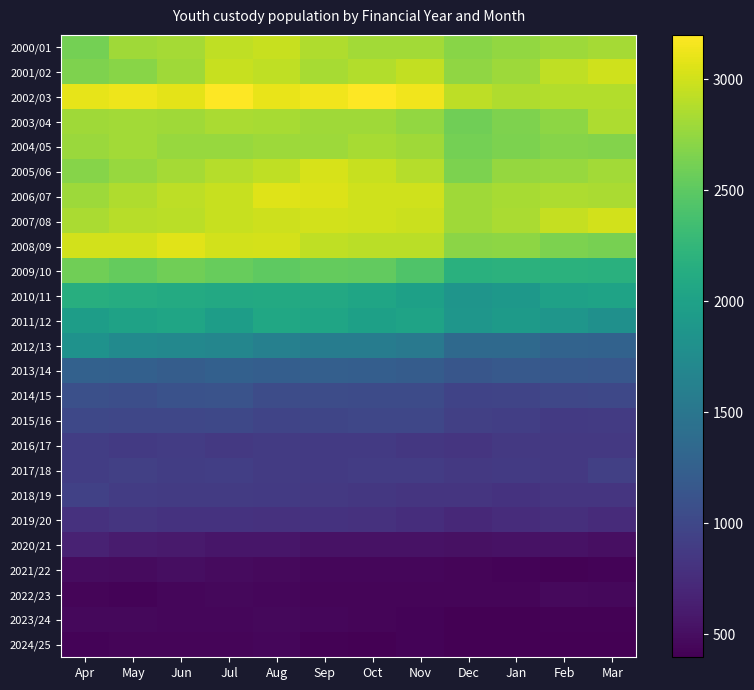

Reading left to right, transcribe all the data shown in this chart.

2000/01: Apr=2610	May=2804	Jun=2825	Jul=2929	Aug=2968	Sep=2868	Oct=2815	Nov=2812	Dec=2704	Jan=2741	Feb=2789	Mar=2821
2001/02: Apr=2661	May=2698	Jun=2805	Jul=2968	Aug=2928	Sep=2832	Oct=2878	Nov=2947	Dec=2735	Jan=2788	Feb=2931	Mar=2996
2002/03: Apr=3094	May=3124	Jun=3087	Jul=3195	Aug=3104	Sep=3145	Oct=3200	Nov=3137	Dec=2919	Jan=2862	Feb=2872	Mar=2882
2003/04: Apr=2798	May=2810	Jun=2805	Jul=2839	Aug=2833	Sep=2795	Oct=2799	Nov=2748	Dec=2587	Jan=2663	Feb=2727	Mar=2850
2004/05: Apr=2775	May=2809	Jun=2763	Jul=2768	Aug=2785	Sep=2792	Oct=2828	Nov=2803	Dec=2617	Jan=2646	Feb=2692	Mar=2677
2005/06: Apr=2693	May=2768	Jun=2827	Jul=2892	Aug=2930	Sep=3031	Oct=2962	Nov=2893	Dec=2644	Jan=2761	Feb=2763	Mar=2815
2006/07: Apr=2785	May=2868	Jun=2922	Jul=2963	Aug=3067	Sep=3052	Oct=2999	Nov=3000	Dec=2796	Jan=2832	Feb=2851	Mar=2839
2007/08: Apr=2840	May=2898	Jun=2909	Jul=2964	Aug=2991	Sep=3010	Oct=2999	Nov=2980	Dec=2795	Jan=2846	Feb=2953	Mar=3004
2008/09: Apr=3012	May=3006	Jun=3072	Jul=3006	Aug=3019	Sep=2934	Oct=2905	Nov=2905	Dec=2715	Jan=2726	Feb=2648	Mar=2625
2009/10: Apr=2595	May=2541	Jun=2596	Jul=2546	Aug=2504	Sep=2536	Oct=2528	Nov=2432	Dec=2178	Jan=2196	Feb=2187	Mar=2180
2010/11: Apr=2149	May=2136	Jun=2113	Jul=2083	Aug=2099	Sep=2086	Oct=2046	Nov=1986	Dec=1862	Jan=1892	Feb=1996	Mar=2027
2011/12: Apr=1955	May=2014	Jun=2041	Jul=1959	Aug=2066	Sep=2044	Oct=1991	Nov=2022	Dec=1871	Jan=1919	Feb=1873	Mar=1803
2012/13: Apr=1829	May=1741	Jun=1707	Jul=1678	Aug=1622	Sep=1578	Oct=1575	Nov=1529	Dec=1349	Jan=1349	Feb=1291	Mar=1279
2013/14: Apr=1263	May=1254	Jun=1228	Jul=1261	Aug=1232	Sep=1245	Oct=1234	Nov=1217	Dec=1150	Jan=1184	Feb=1164	Mar=1157
2014/15: Apr=1078	May=1069	Jun=1100	Jul=1111	Aug=1051	Sep=1044	Oct=1033	Nov=1040	Dec=956	Jan=976	Feb=988	Mar=1002
2015/16: Apr=999	May=988	Jun=995	Jul=1003	Aug=970	Sep=977	Oct=997	Nov=988	Dec=927	Jan=921	Feb=877	Mar=881
2016/17: Apr=906	May=868	Jun=889	Jul=857	Aug=880	Sep=876	Oct=872	Nov=855	Dec=829	Jan=862	Feb=863	Mar=858
2017/18: Apr=910	May=923	Jun=909	Jul=914	Aug=882	Sep=870	Oct=898	Nov=895	Dec=866	Jan=874	Feb=865	Mar=922
2018/19: Apr=938	May=892	Jun=885	Jul=882	Aug=872	Sep=861	Oct=853	Nov=828	Dec=831	Jan=806	Feb=827	Mar=832
2019/20: Apr=795	May=825	Jun=812	Jul=811	Aug=797	Sep=809	Oct=791	Nov=758	Dec=717	Jan=751	Feb=770	Mar=737
2020/21: Apr=664	May=613	Jun=598	Jul=563	Aug=571	Sep=536	Oct=535	Nov=534	Dec=527	Jan=532	Feb=536	Mar=516
2021/22: Apr=493	May=473	Jun=497	Jul=479	Aug=472	Sep=442	Oct=449	Nov=448	Dec=436	Jan=426	Feb=414	Mar=422
2022/23: Apr=432	May=428	Jun=441	Jul=457	Aug=450	Sep=433	Oct=434	Nov=429	Dec=436	Jan=437	Feb=467	Mar=452
2023/24: Apr=457	May=452	Jun=446	Jul=443	Aug=456	Sep=441	Oct=429	Nov=418	Dec=397	Jan=397	Feb=411	Mar=410
2024/25: Apr=427	May=434	Jun=431	Jul=437	Aug=444	Sep=415	Oct=400	Nov=422	Dec=396	Jan=406	Feb=398	Mar=402